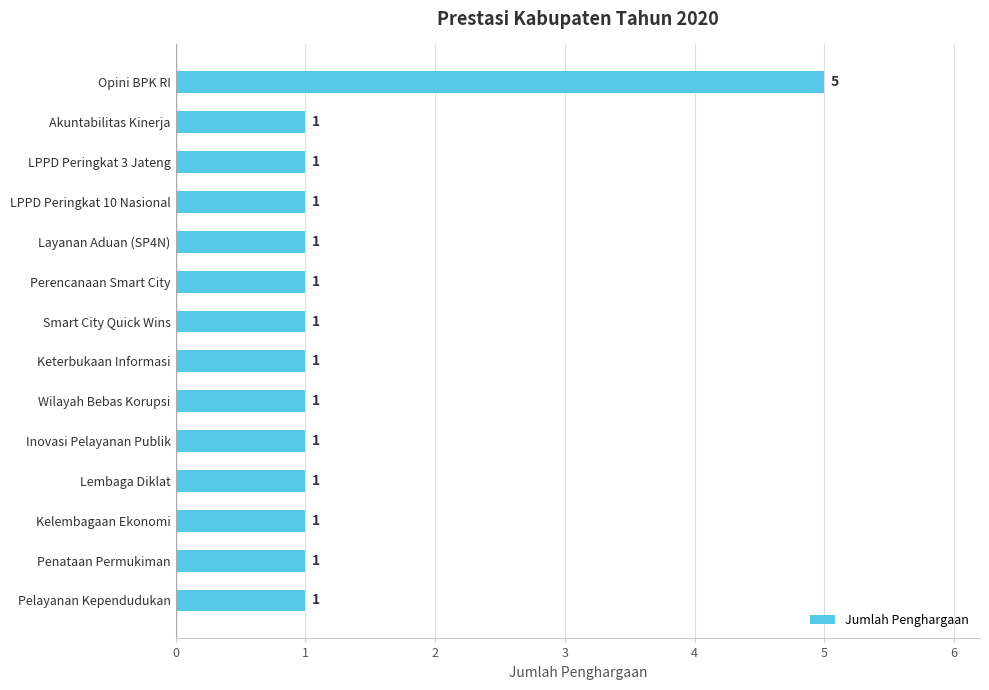

The value at Pelayanan Kependudukan is 1. True or false?

True